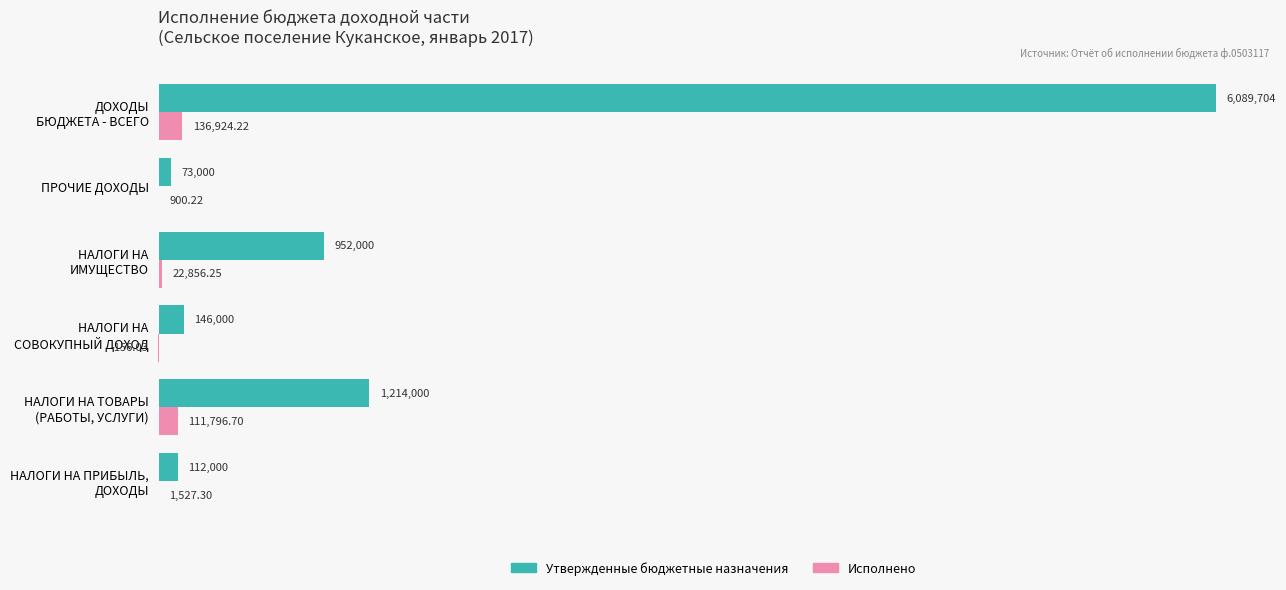

What are all the series names shown in the legend?

Утвержденные бюджетные назначения, Исполнено